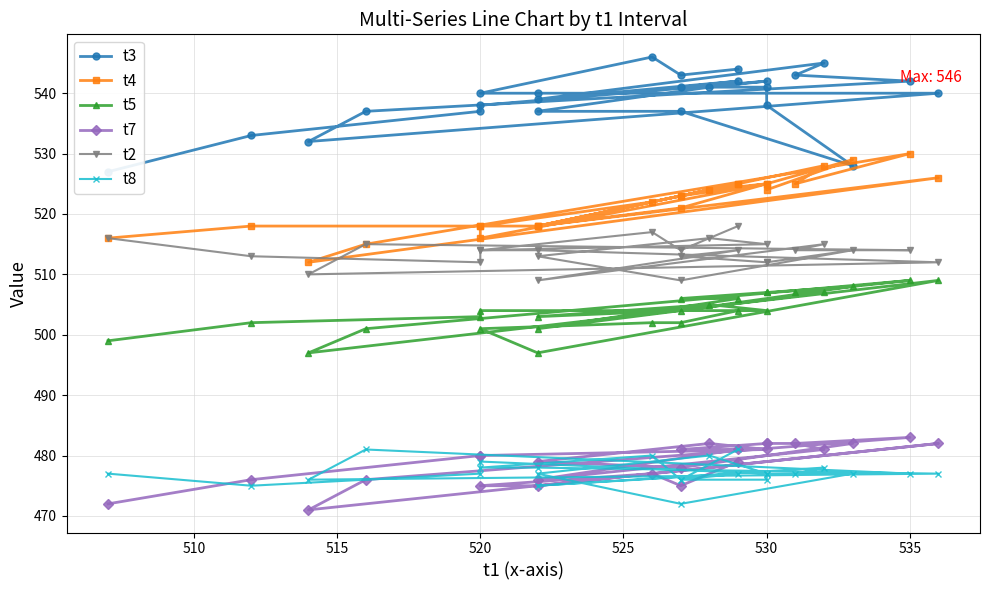

True or false: t8 has a value of 265 at 12.

False